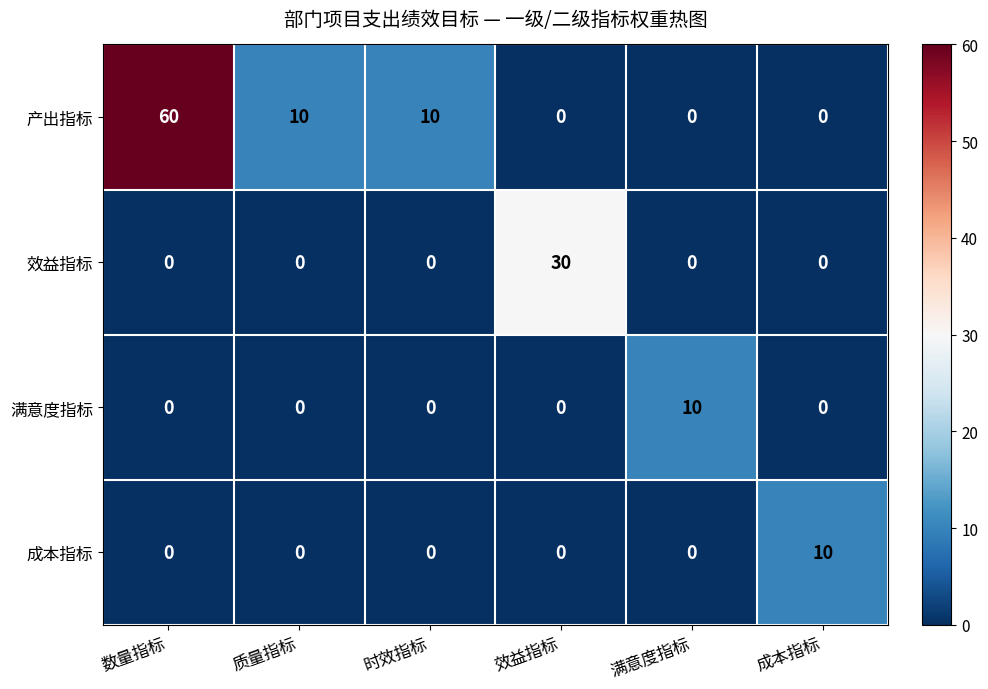

Count the 成本指标 values in the range 0 to 1.

5